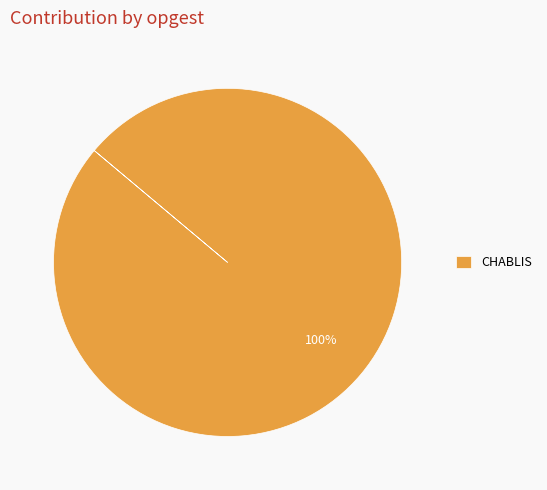

To the nearest percent, what percentage of the pie is CHABLIS?

100%